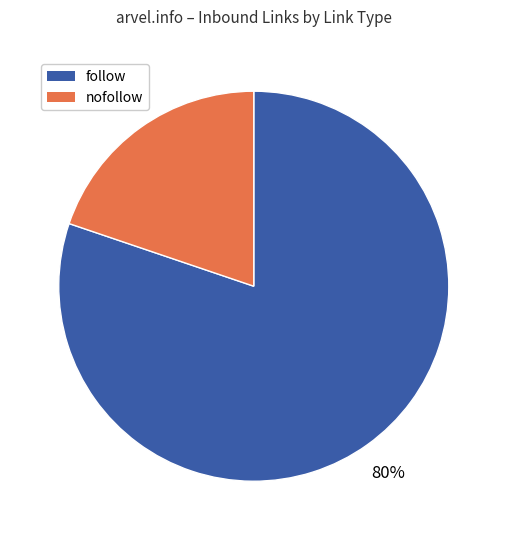

Is it true that follow is 80% of the pie?

True